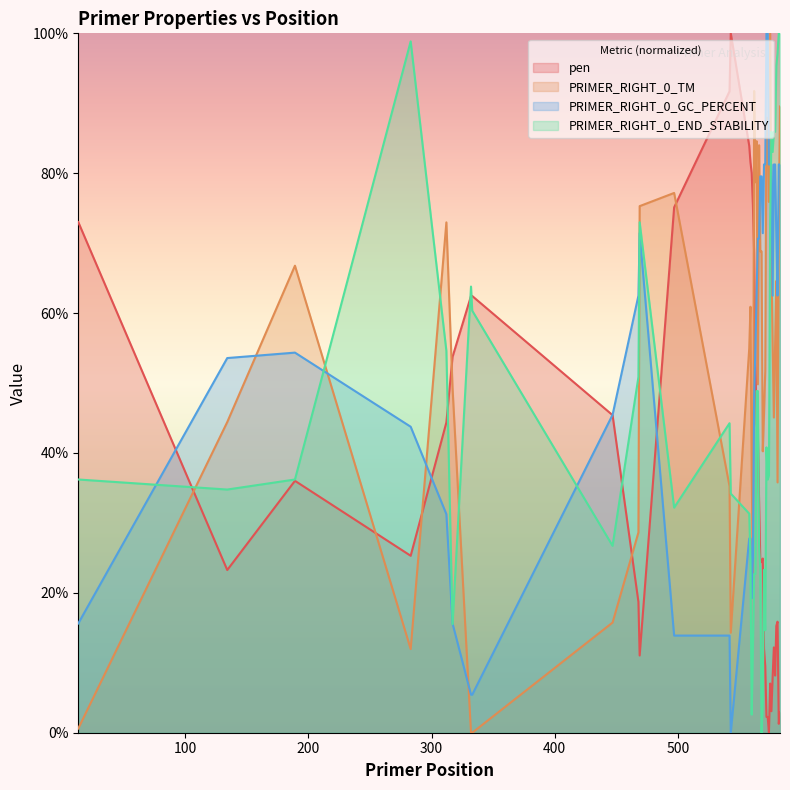

Rank the categories by pen value from highest to lowest.

543, 542, 558, 559, 560, 561, 497, 13, 562, 332, 333, 317, 563, 447, 312, 564, 565, 189, 566, 283, 569, 567, 568, 134, 468, 581, 580, 578, 570, 469, 571, 579, 577, 575, 576, 583, 572, 573, 582, 574